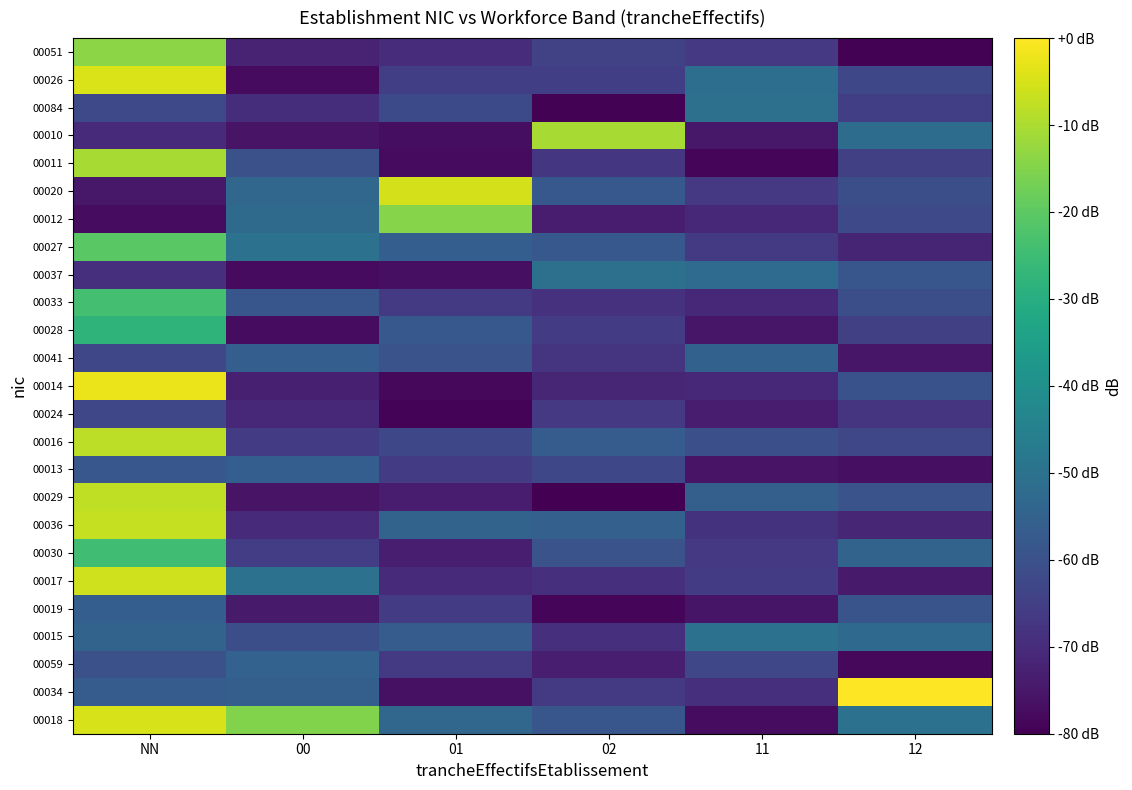

Between NN and 00, which is larger?

NN